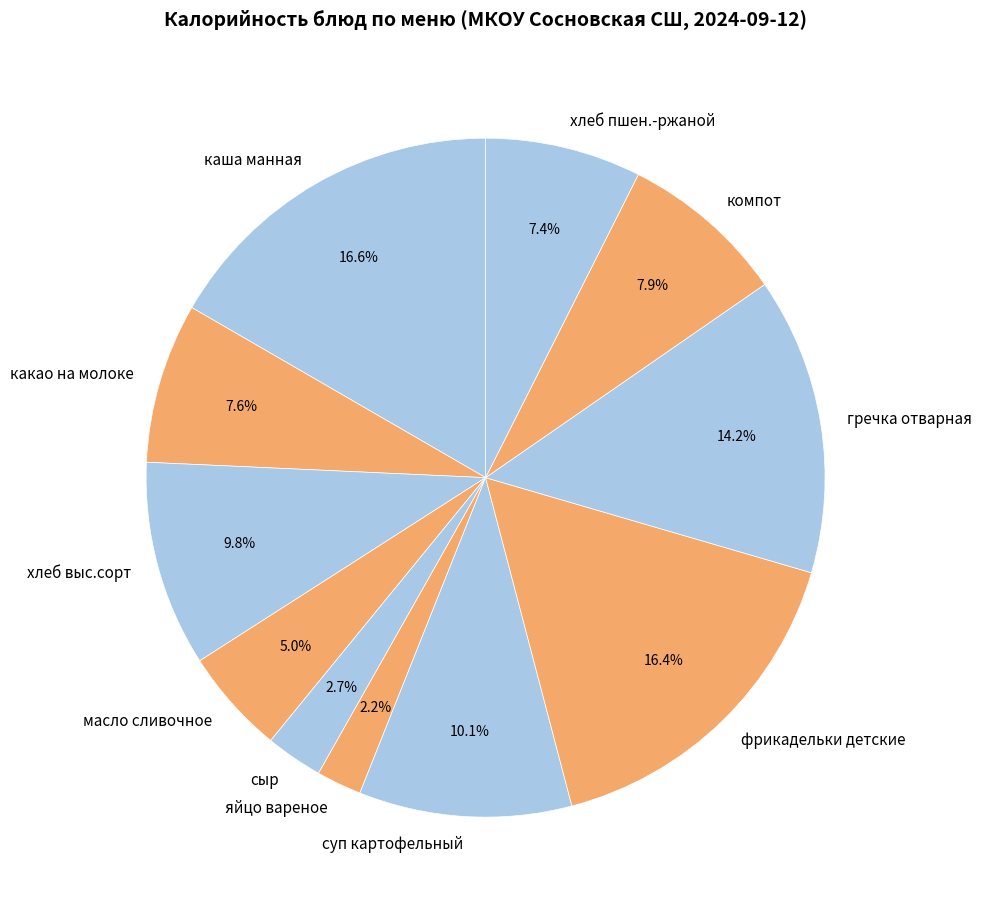

Do компот and какао на молоке together represent more than half of the pie?

No